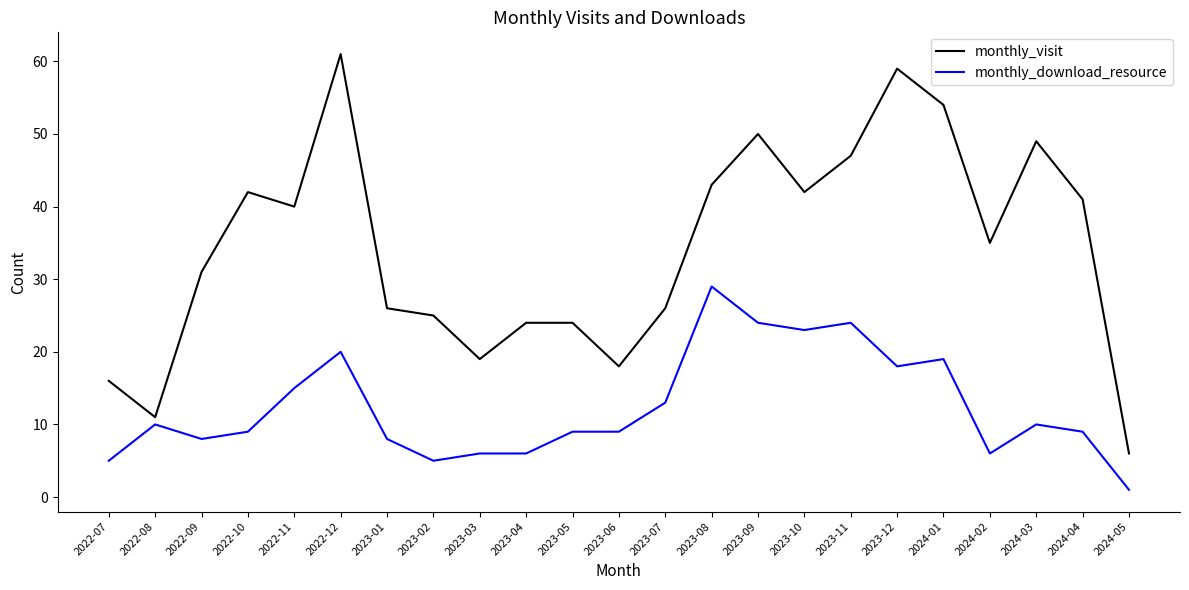

Which series has the largest range (max minus min)?

monthly_visit